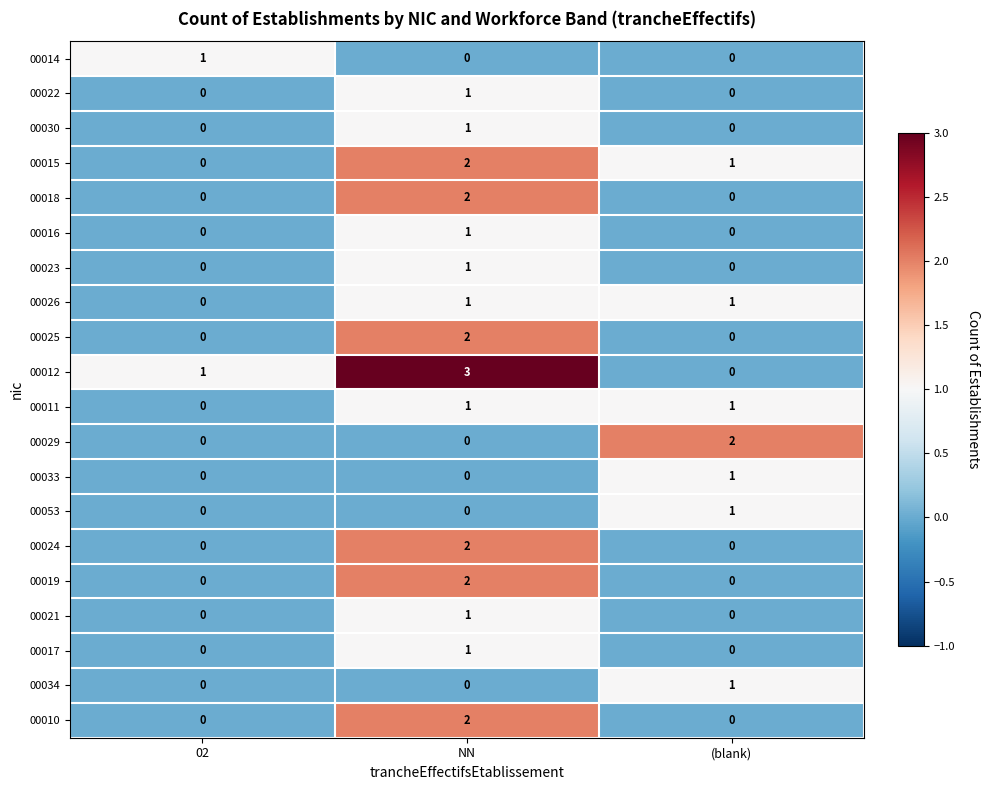

How many positive values does the 00030 series have?

1